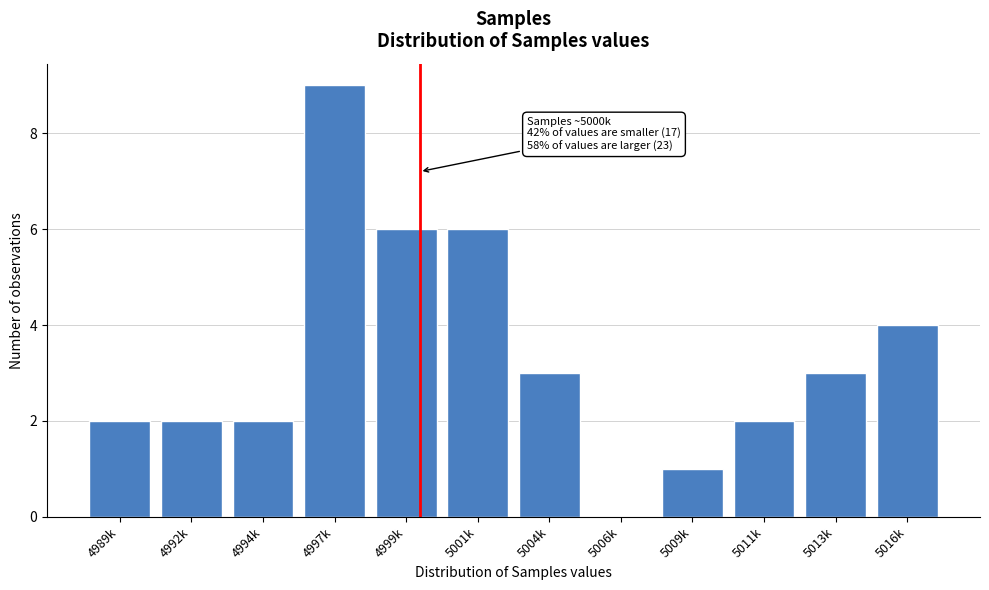

Which category has the highest value across all series?

4997k